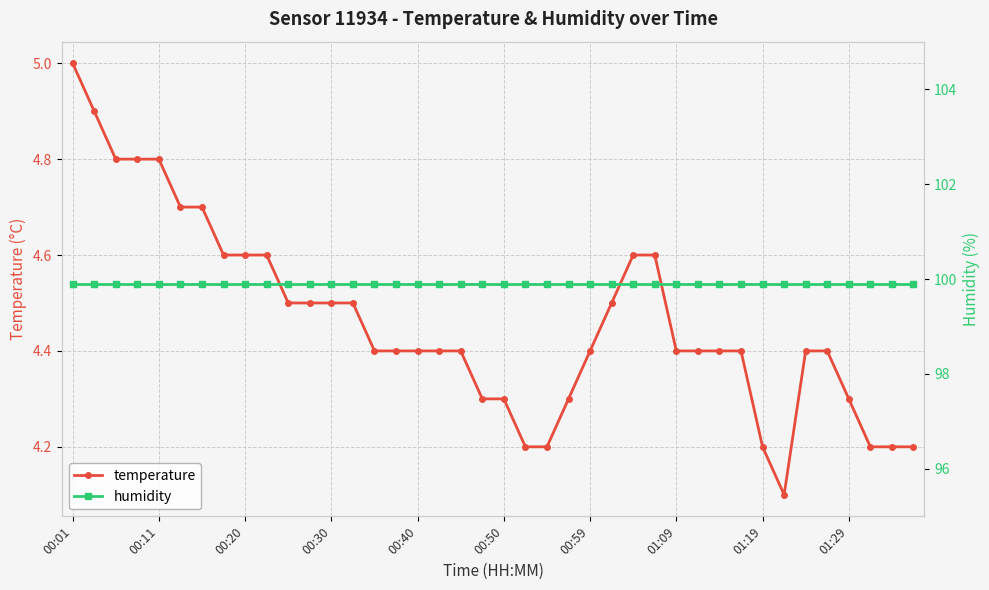

What is the maximum value for temperature?

5.0